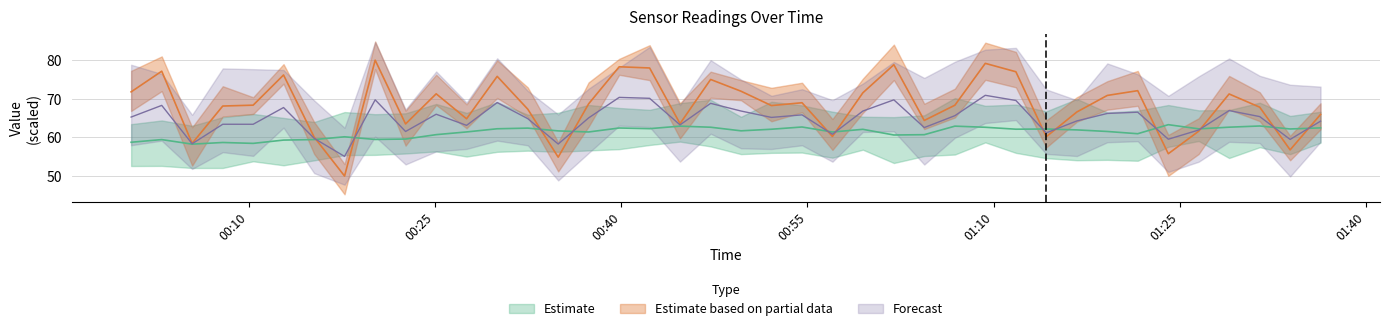

What is the difference between the highest and lowest values at 2024/01/12 00:59:28?

9.5